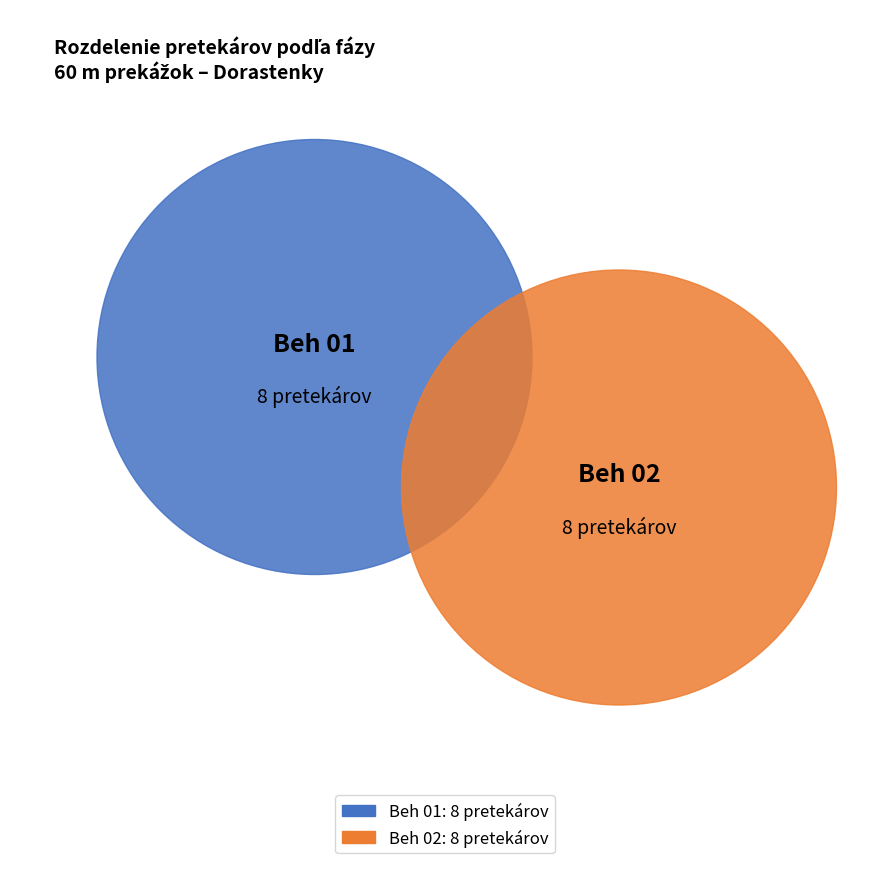

Which slice is the smallest?

Beh 01